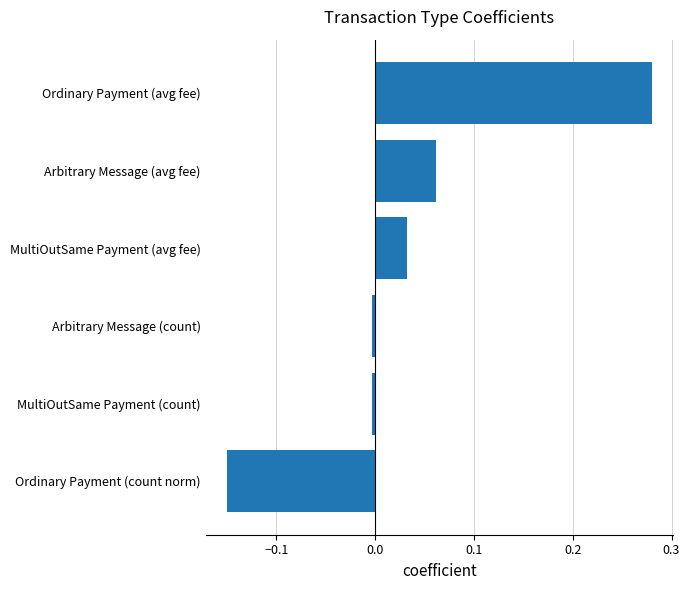

The chart shows a value of 0.0 at Arbitrary Message (avg fee). True or false?

False